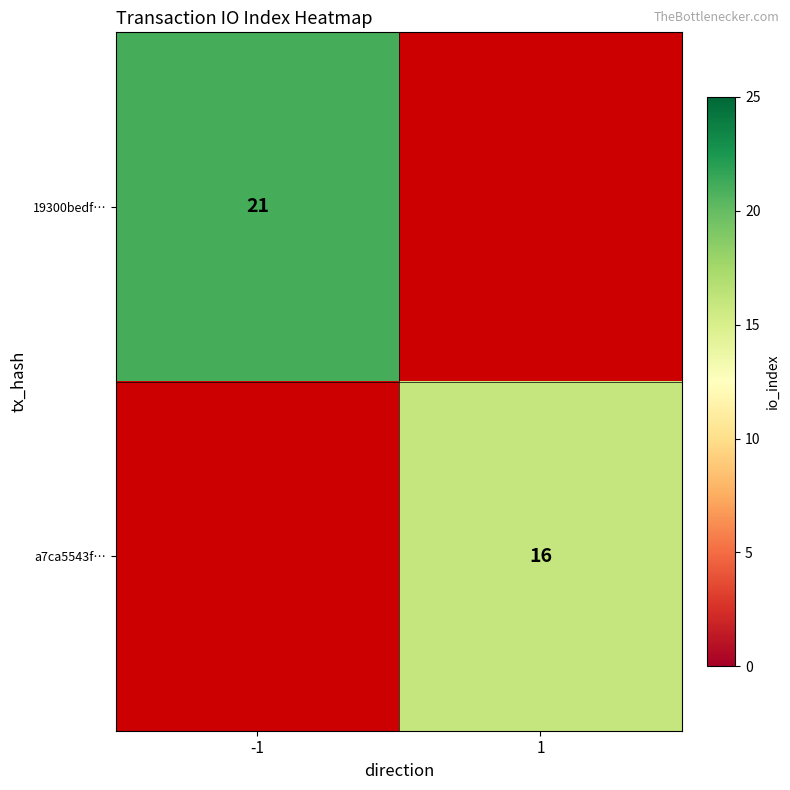

The value of a7ca5543f… at 1 is 5.2. True or false?

False